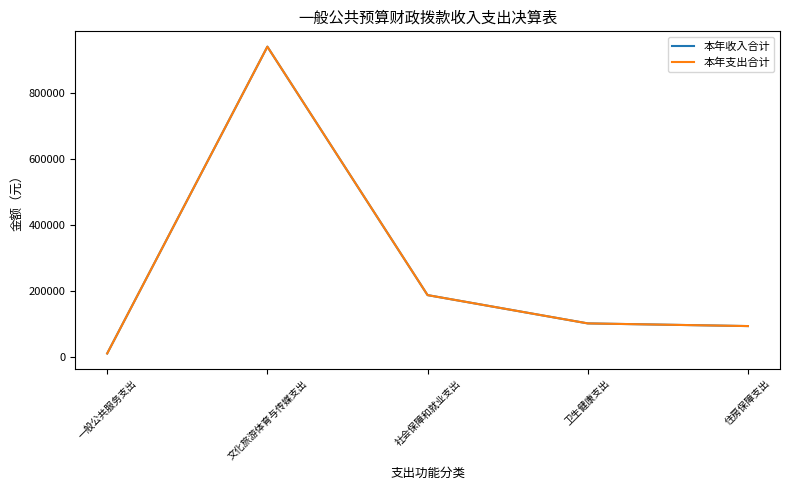

Does the chart display data point markers on the line(s)?

No